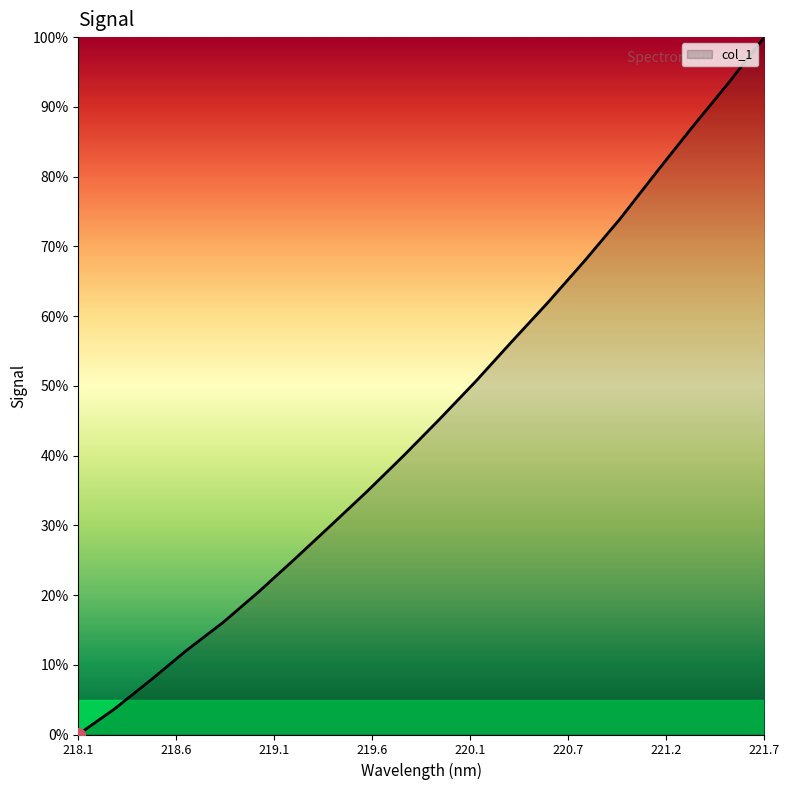

What is the maximum value shown in the chart?

100.0